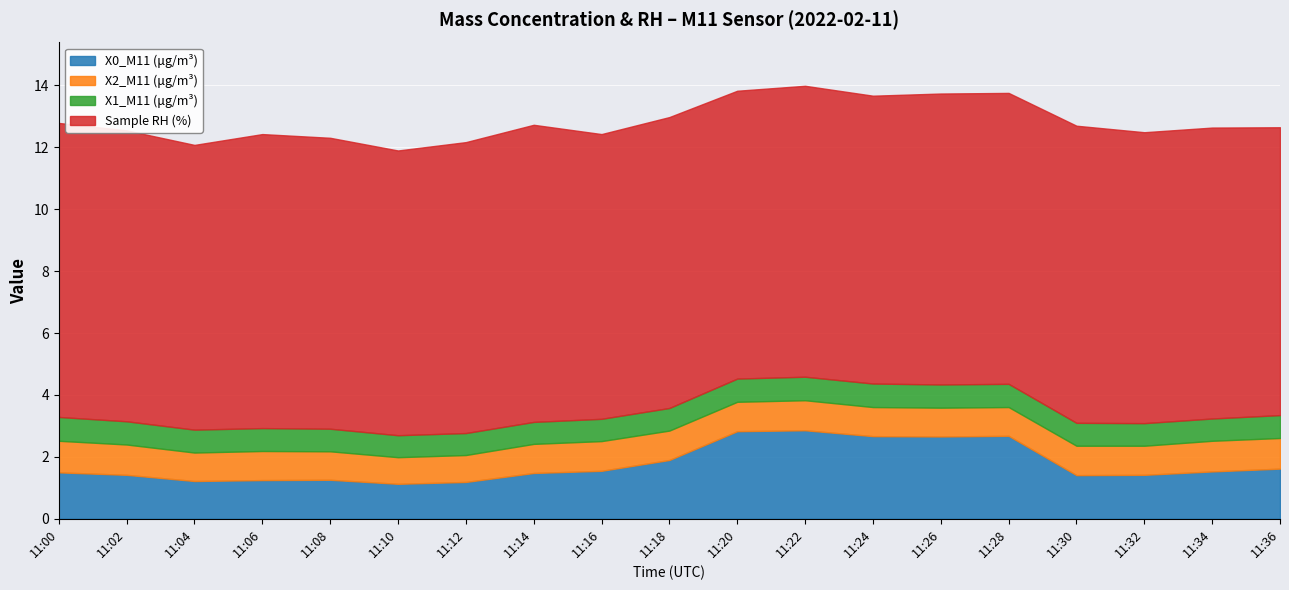

True or false: X0_M11 (μg/m³) and Sample RH (%) intersect in this chart.

False